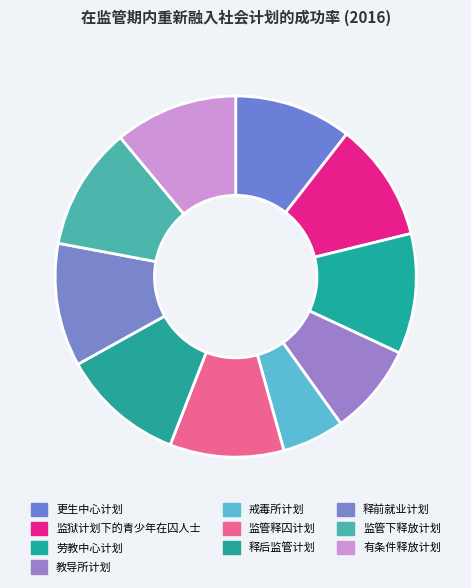

Count the number of slices in the pie.

10